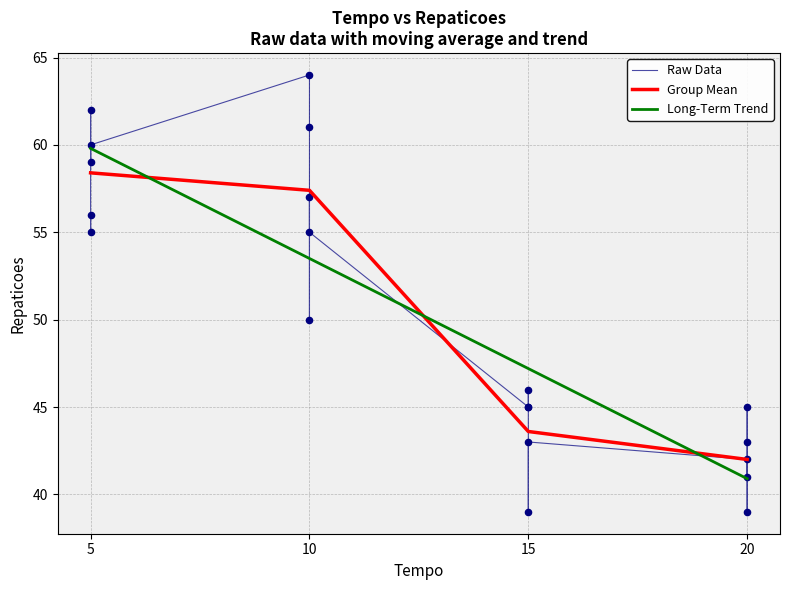

The value of Group Mean at 15 is 26.8. True or false?

False